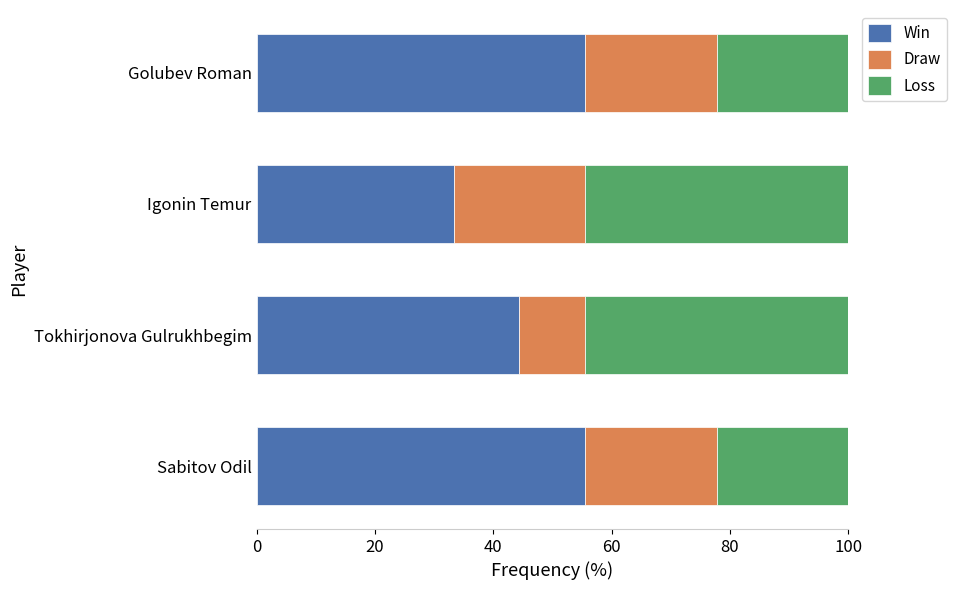

What is the sum of all Win values?

188.9